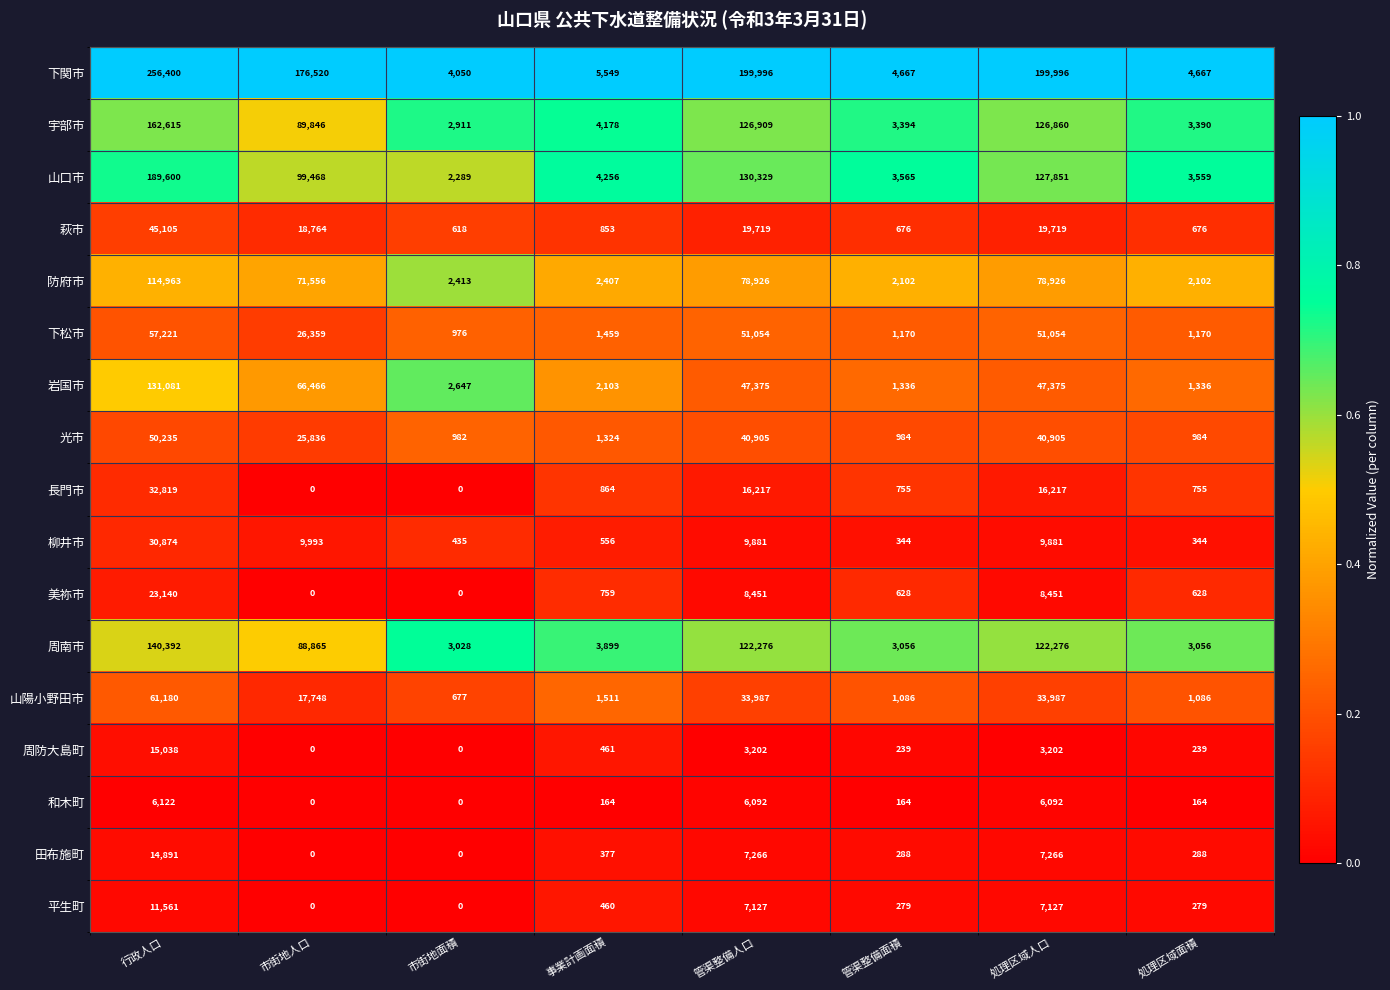

Which series has the largest range (max minus min)?

下関市